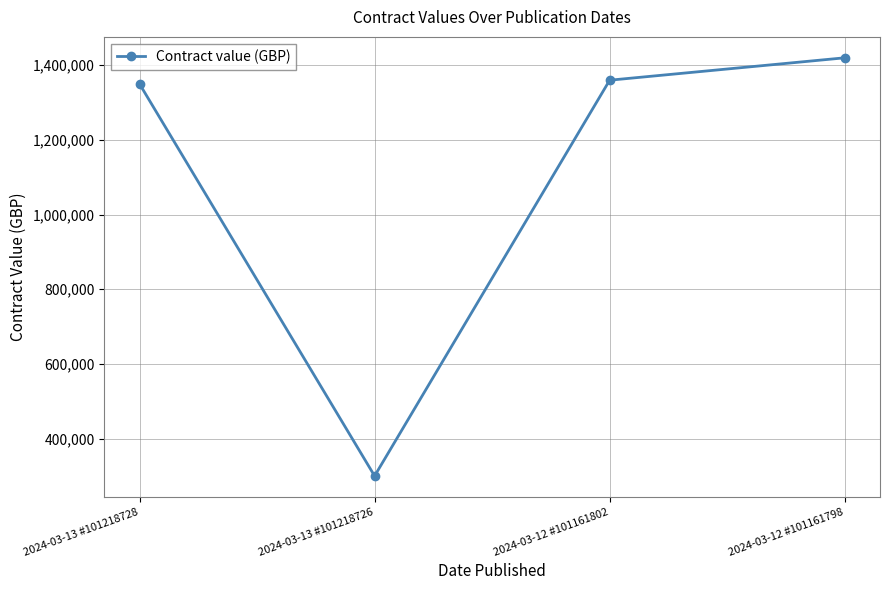

Reading left to right, list all the values displayed in this chart.

2024-03-13 #101218728=1350000	2024-03-13 #101218726=300000	2024-03-12 #101161802=1360000	2024-03-12 #101161798=1420000